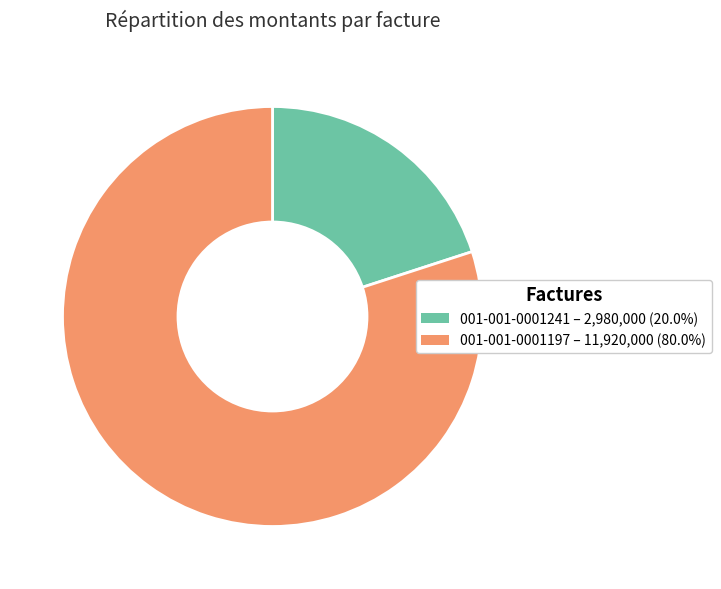

The 001-001-0001197 slice represents 93% of the pie. True or false?

False